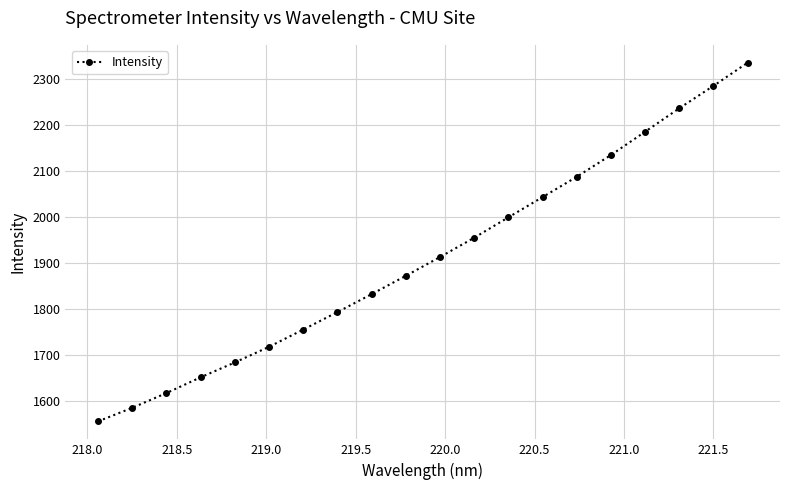

What is the value of the 18th point from the left?

2237.2